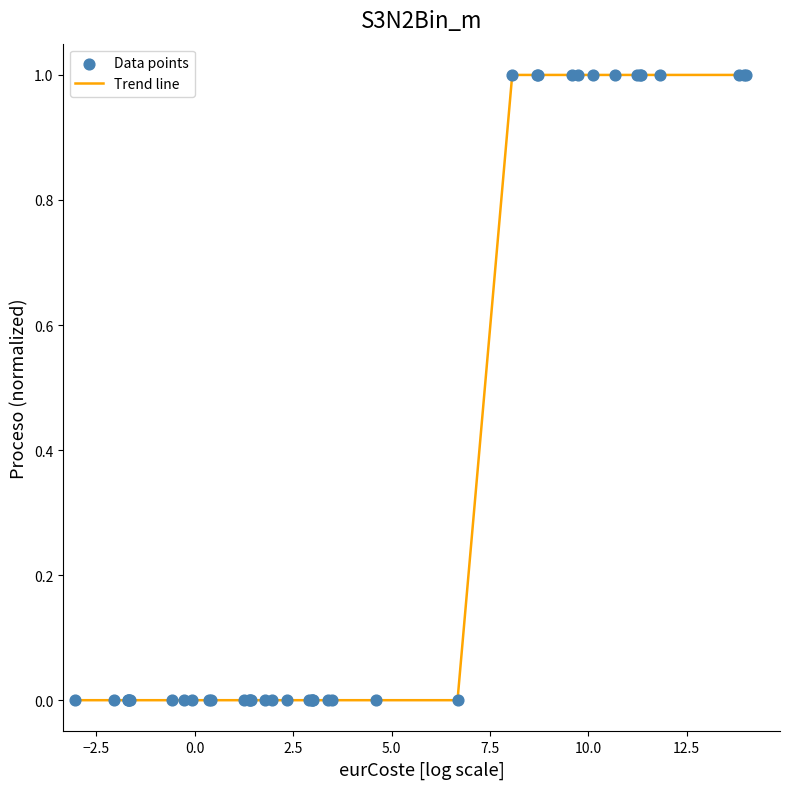

What is the greatest value displayed?

1.0